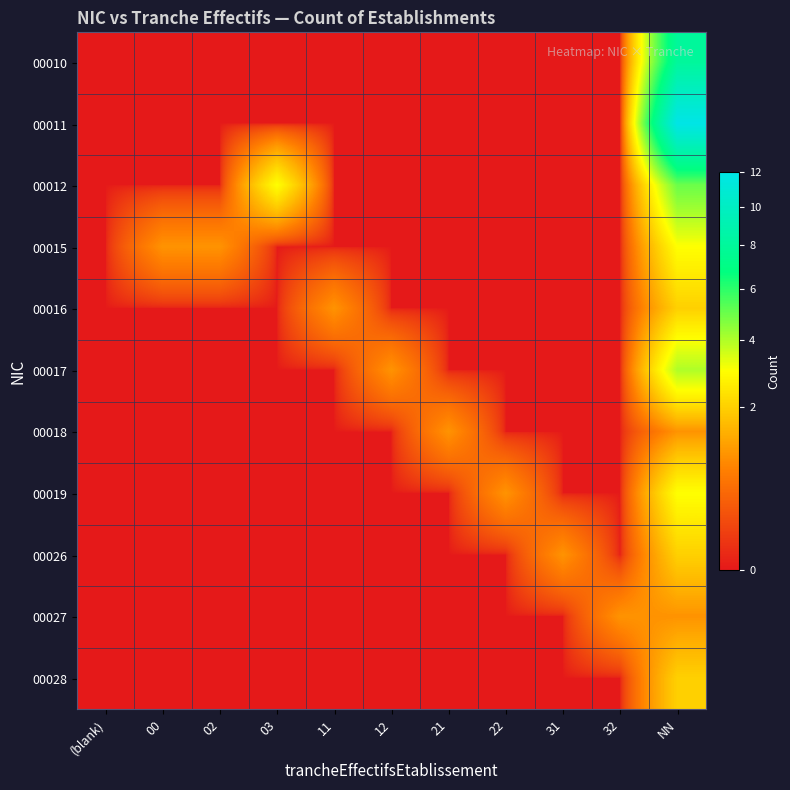

What is the difference between the highest and lowest values at 21?

1